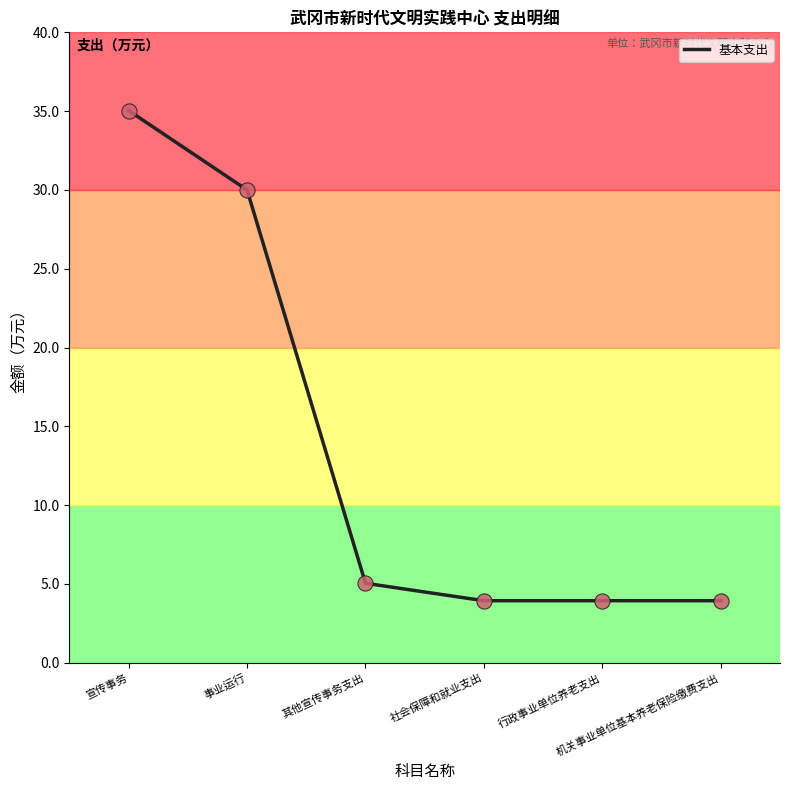

Which has a higher value, 其他宣传事务支出 or 行政事业单位养老支出?

其他宣传事务支出